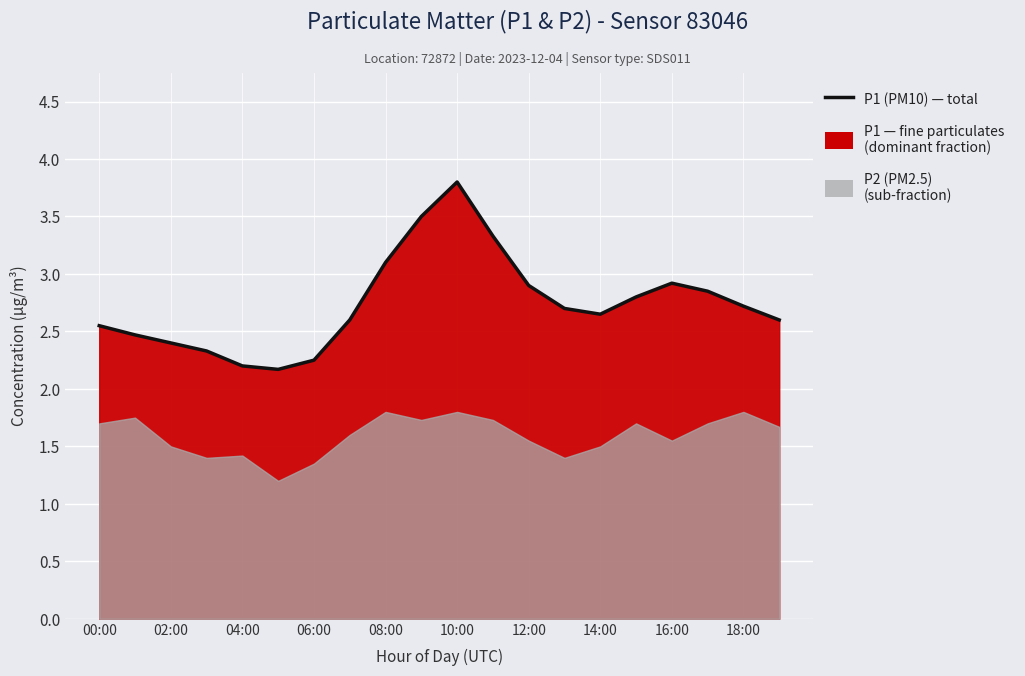

Which has a higher value, 17 or 16:00?

16:00